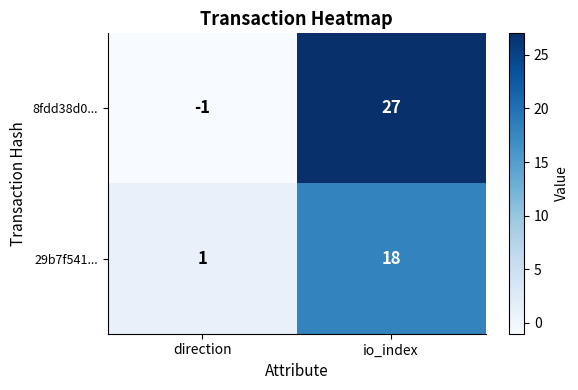

Rank the categories by 29b7f541... value from highest to lowest.

io_index, direction